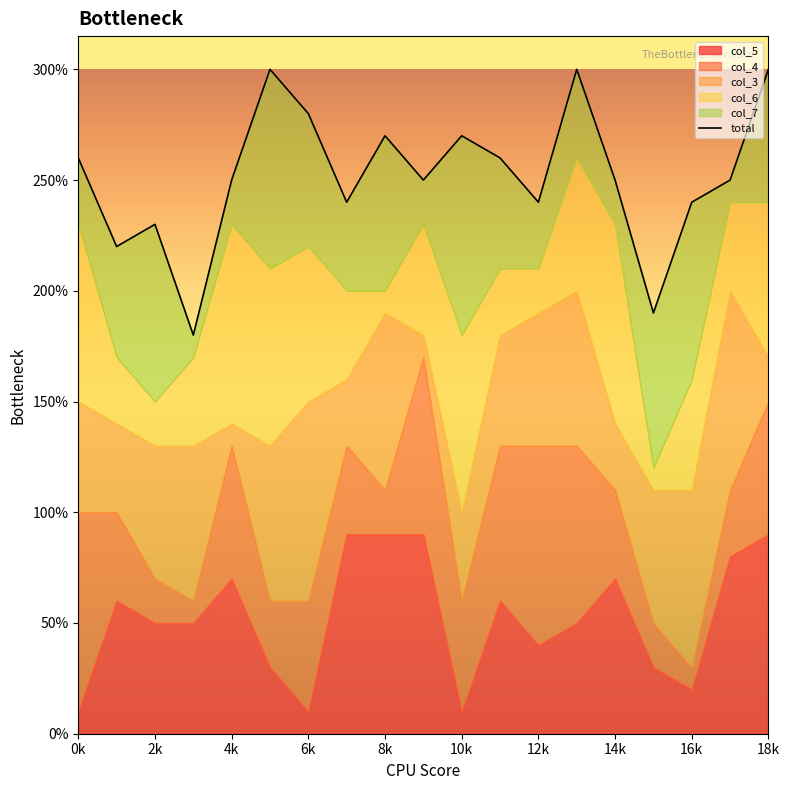

True or false: the data shows 240 at 12k.

True